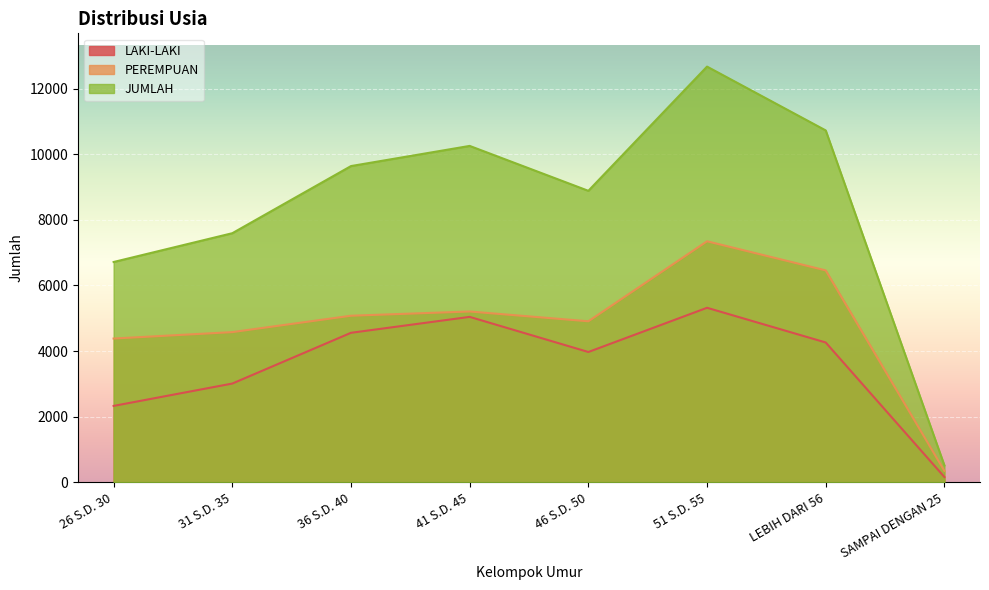

Reading right to left, extract all data points from this chart.

LAKI-LAKI: 166	4264	5321	3974	5044	4559	3013	2332
PEREMPUAN: 353	6460	7347	4910	5208	5079	4580	4384
JUMLAH: 519	10724	12668	8884	10252	9638	7593	6716